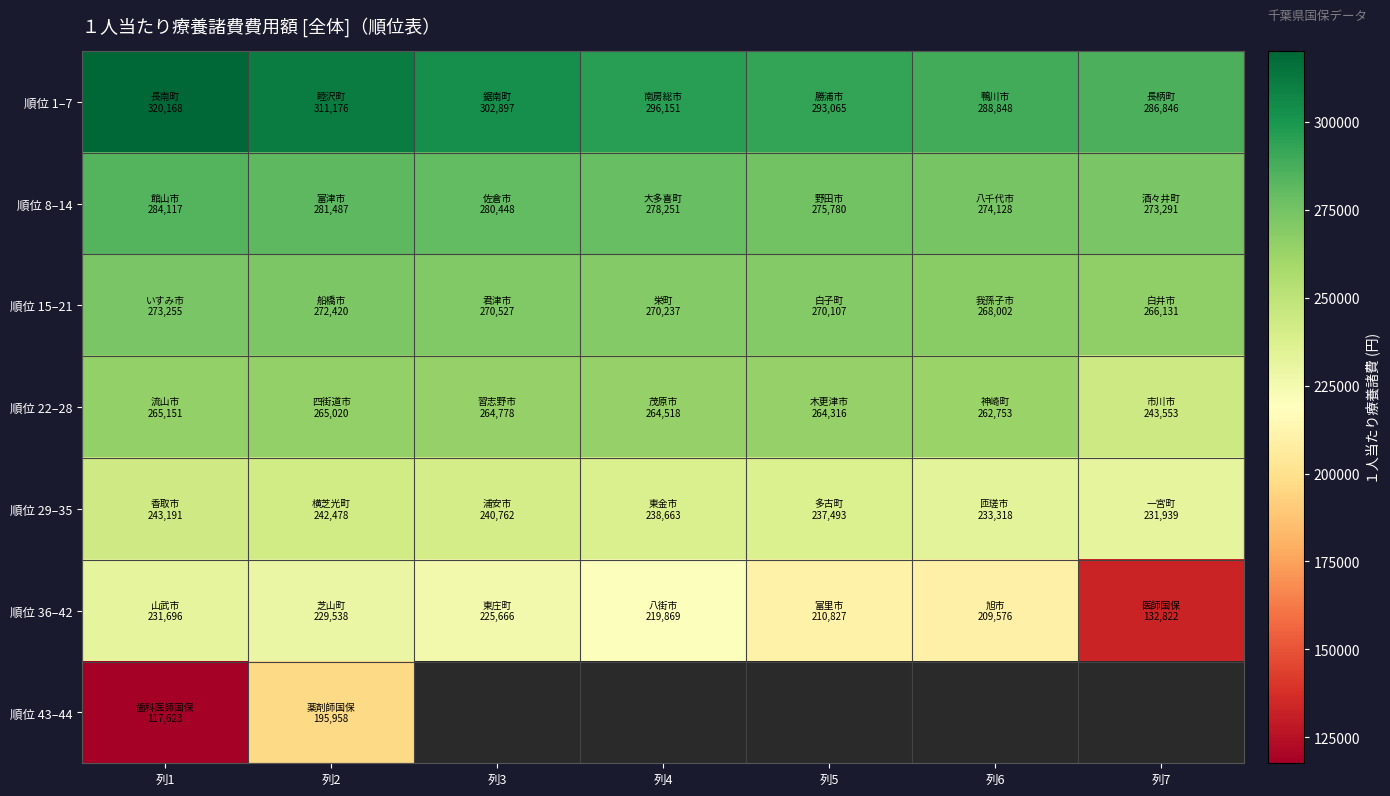

What is the difference between the maximum and second lowest values in the 順位 8–14 series?

9988.3